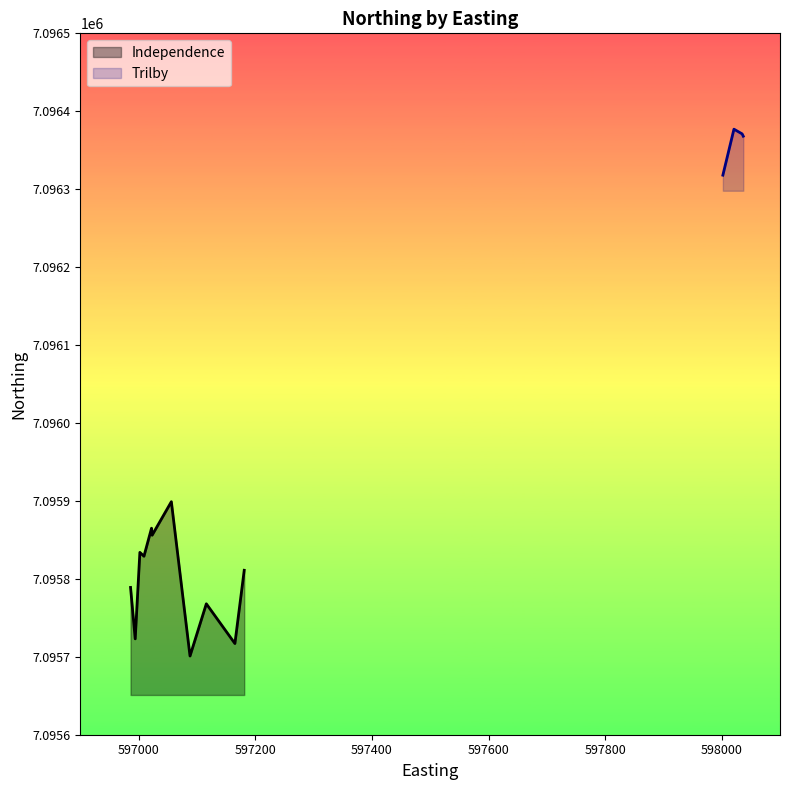

True or false: there are more than 0 points higher than both neighbors.

True